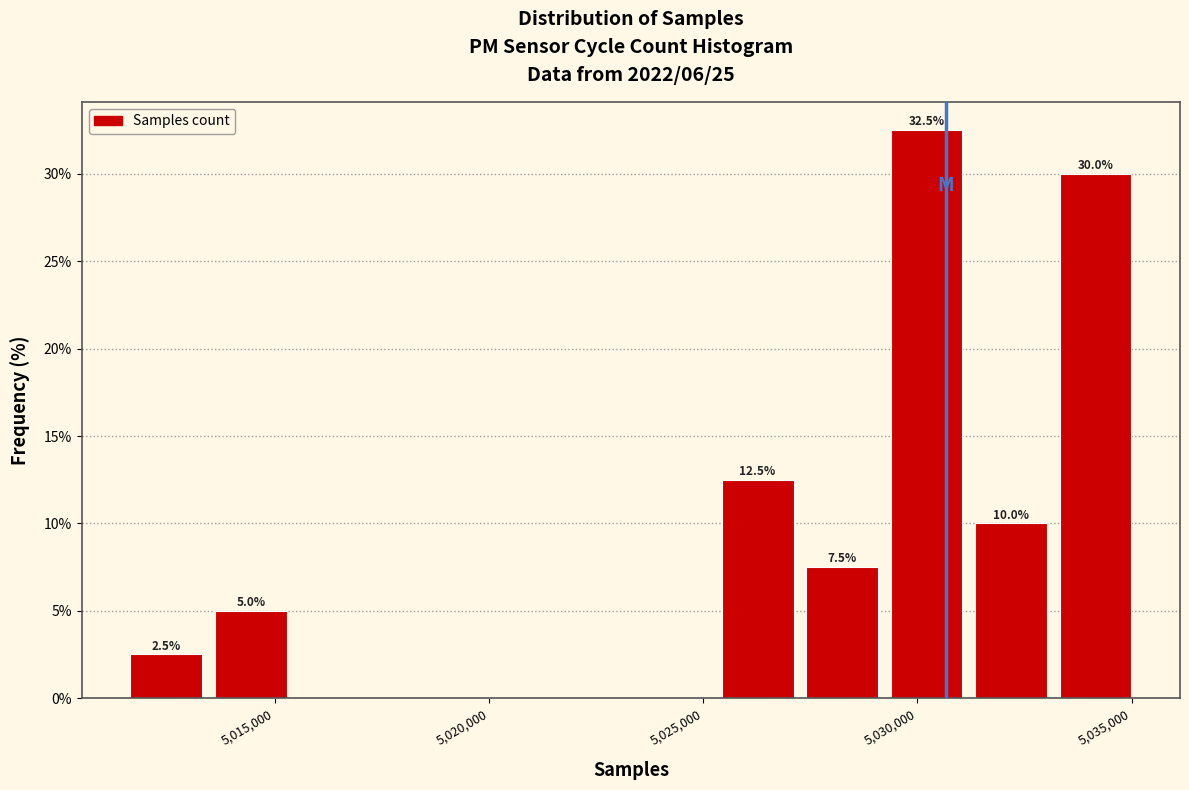

Around what value on the x-axis is the tallest bar? Give the approximate position of its centre, as read against the axis.

5030000